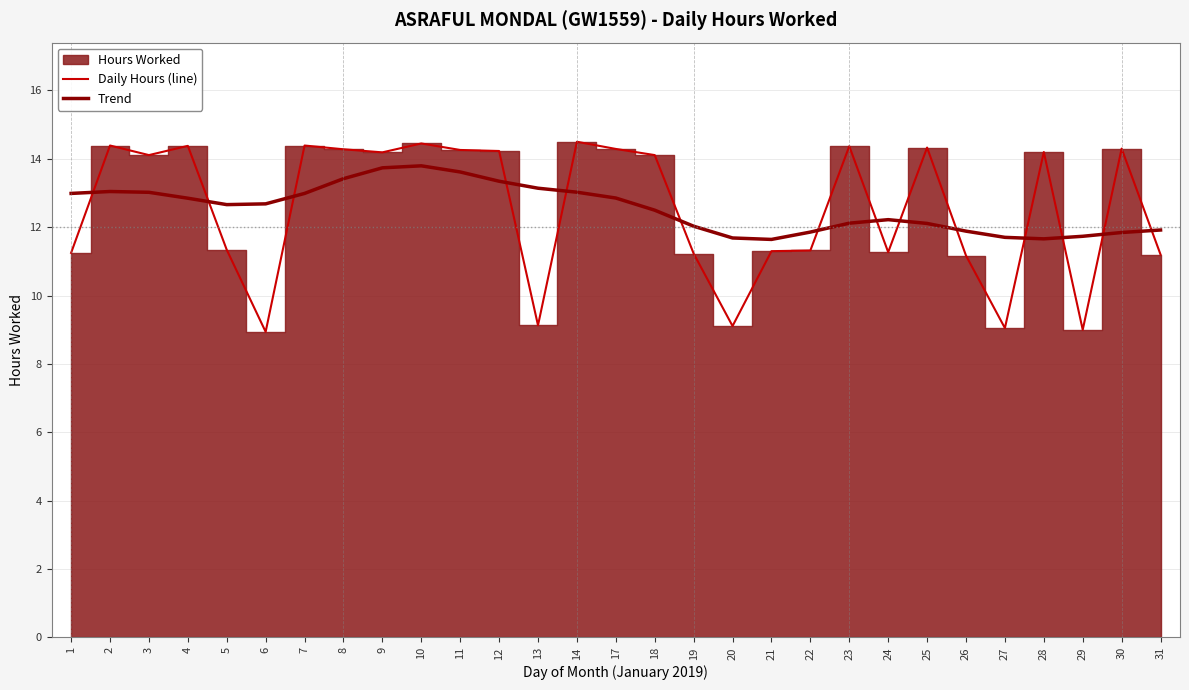

What is the average value of the Daily Hours (line) series?

12.6